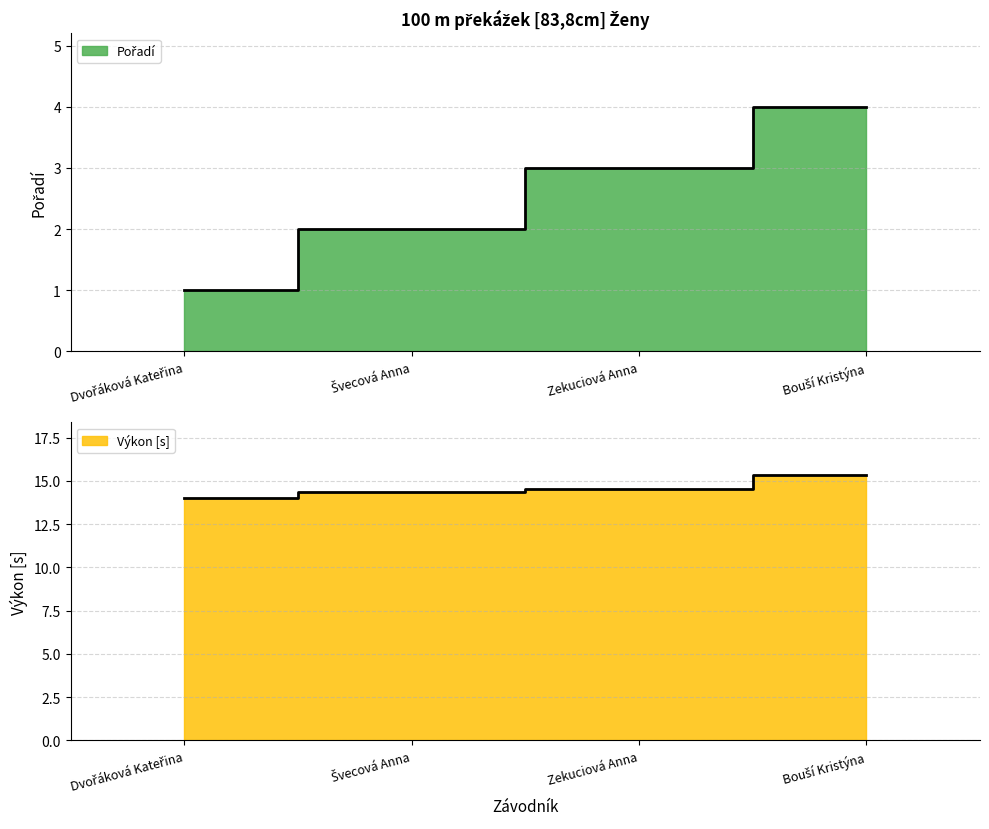

Rank the categories by Výkon value from lowest to highest.

Dvořáková Kateřina, Švecová Anna, Zekuciová Anna, Bouší Kristýna